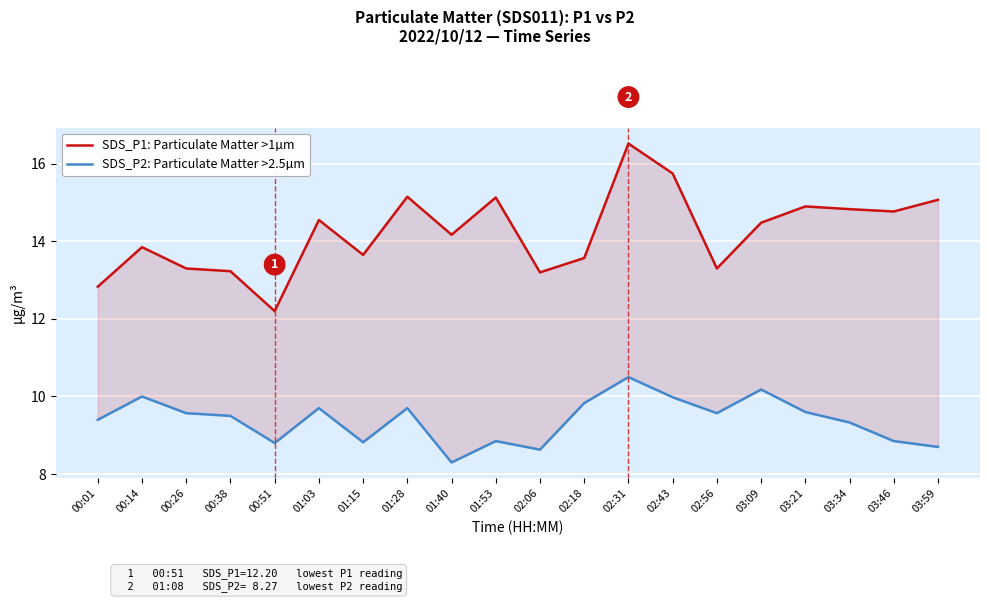

Which series has the largest range (max minus min)?

SDS_P1: Particulate Matter >1µm